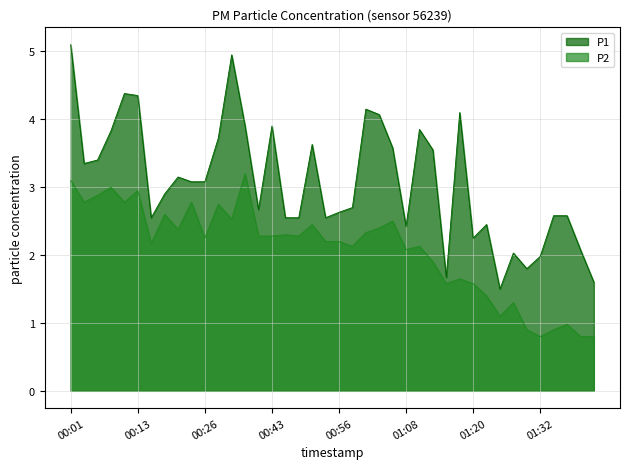

What position from the right is 01:30?

6